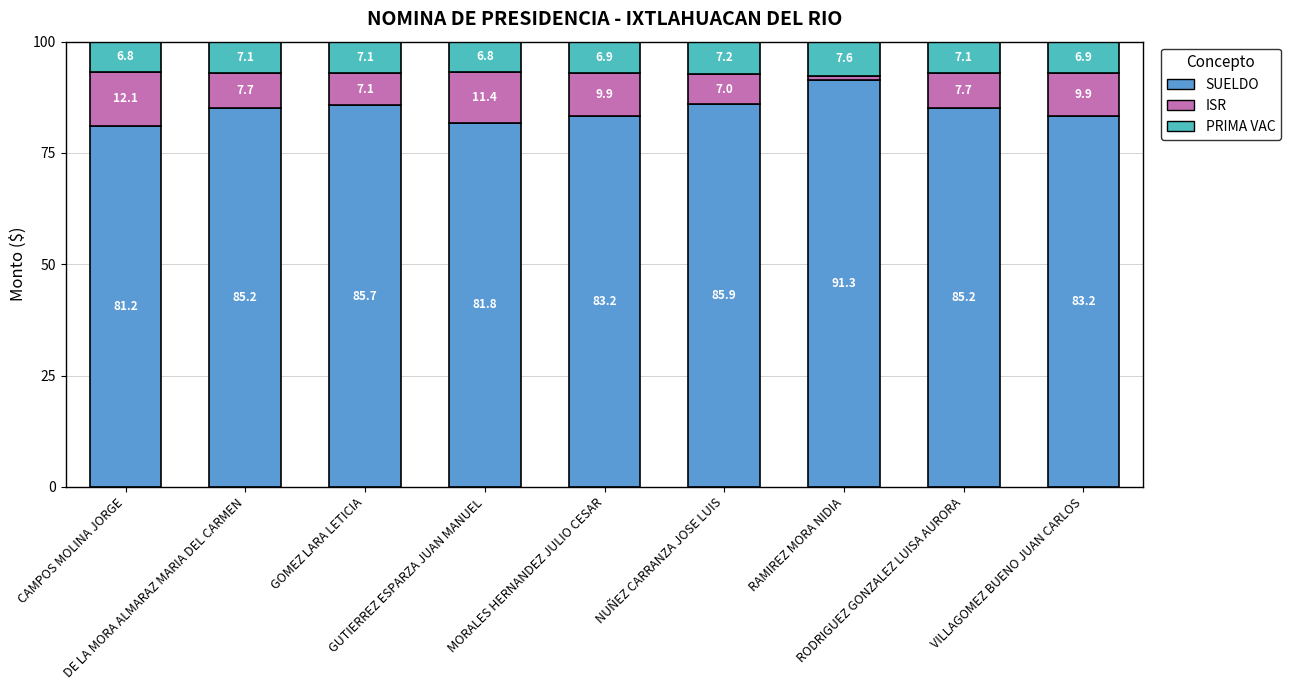

What is the average value of the SUELDO series?

84.7